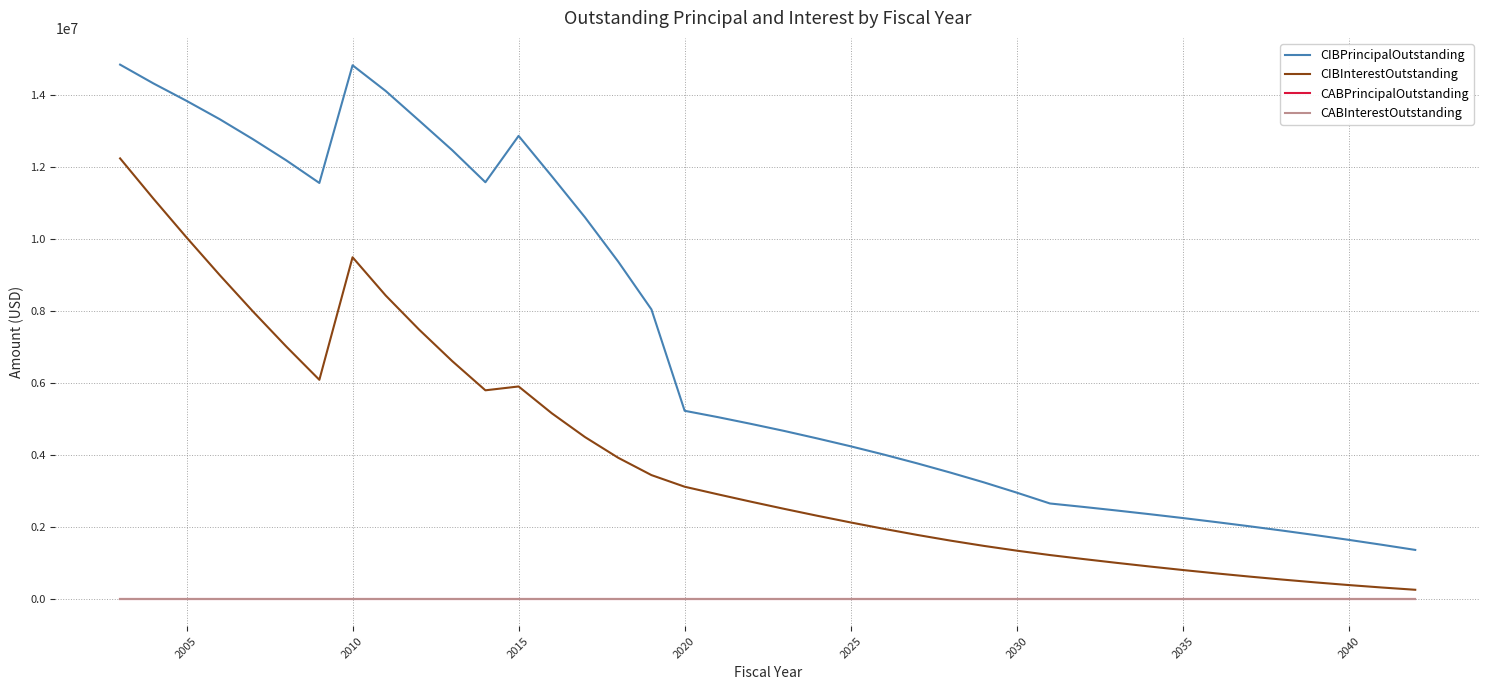

Does the chart display data point markers on the line(s)?

No